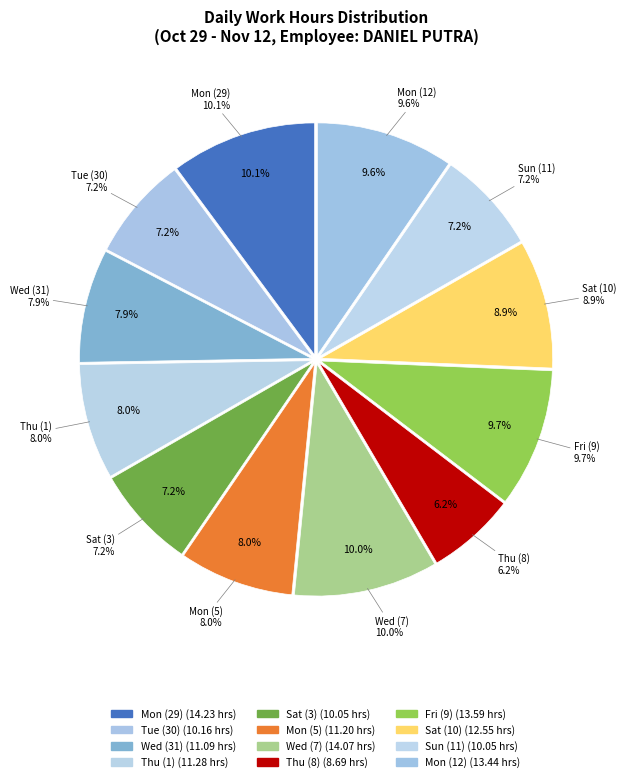

Which category has the biggest portion of the pie?

Mon (29)